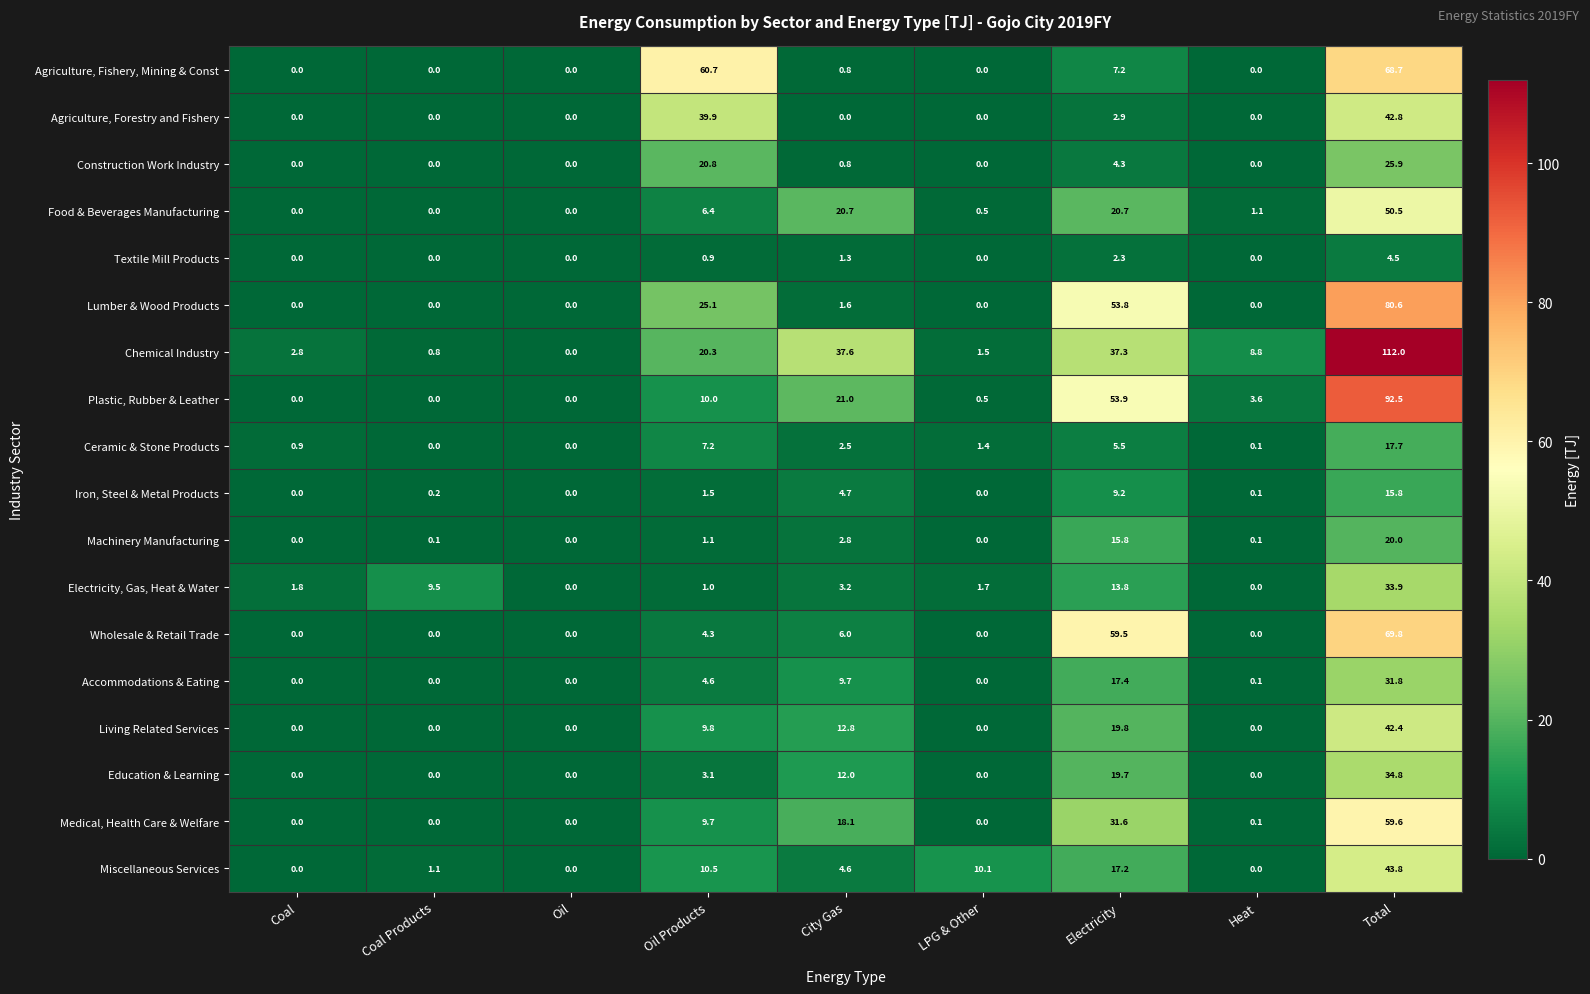

Rank the series by their maximum value, from lowest to highest.

Textile Mill Products, Iron, Steel & Metal Products, Ceramic & Stone Products, Machinery Manufacturing, Construction Work Industry, Accommodations & Eating, Electricity, Gas, Heat & Water, Education & Learning, Living Related Services, Agriculture, Forestry and Fishery, Miscellaneous Services, Food & Beverages Manufacturing, Medical, Health Care & Welfare, Agriculture, Fishery, Mining & Const, Wholesale & Retail Trade, Lumber & Wood Products, Plastic, Rubber & Leather, Chemical Industry